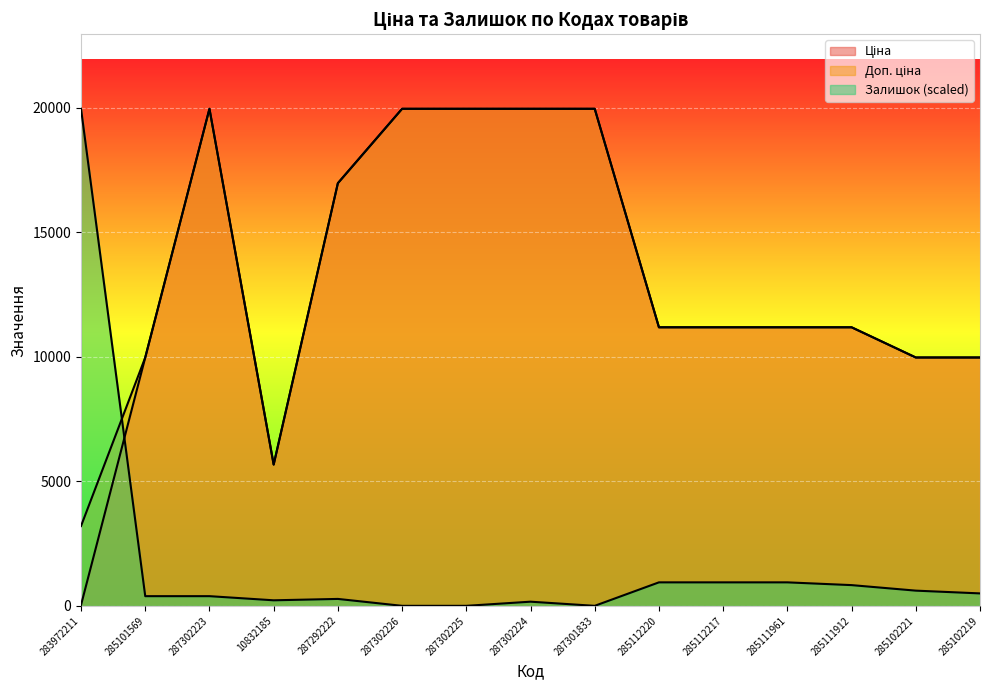

Which category has the highest value in the Доп. ціна series?

287302223